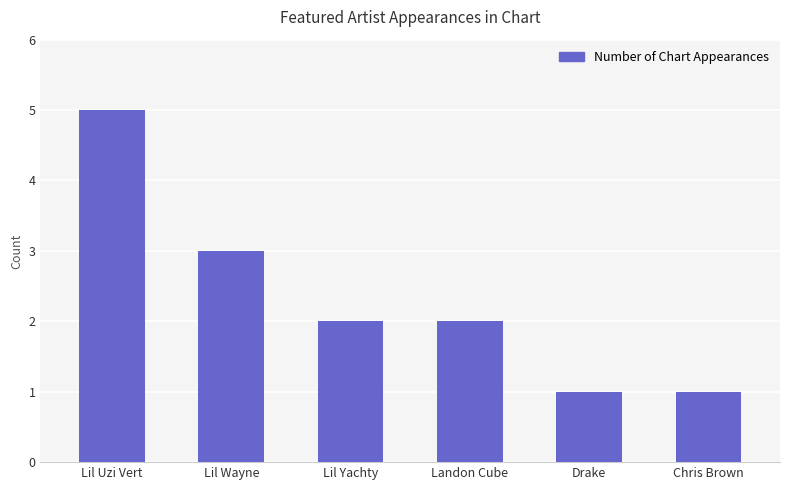

Is it true that the value at Lil Wayne is 5?

False